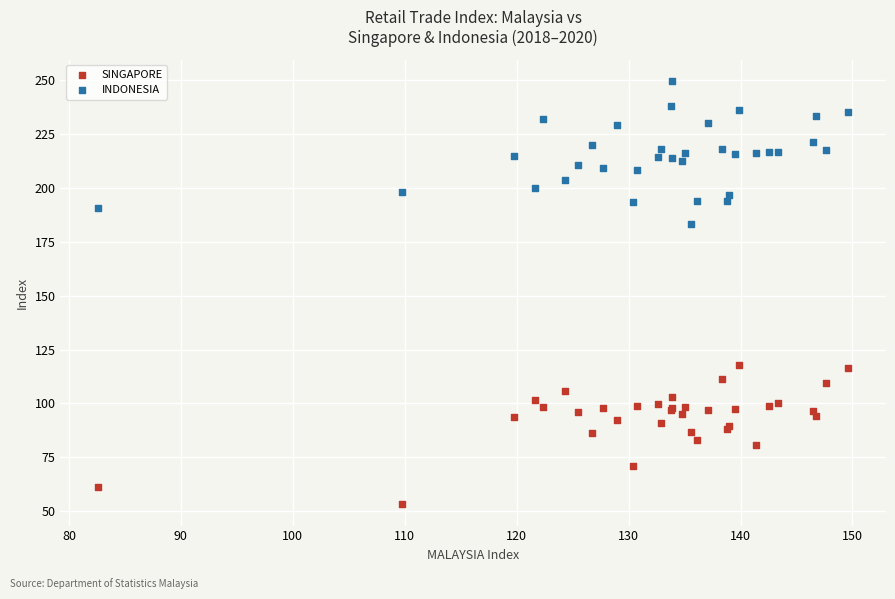

Which series contains the highest Y value?

INDONESIA